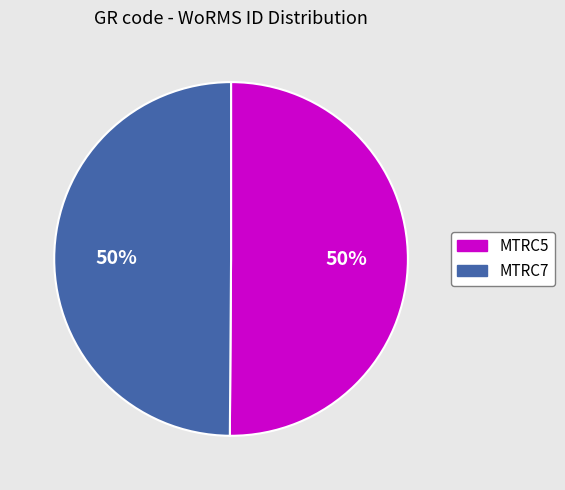

What is the ratio of the value at MTRC7 to the value at MTRC5?

1.0